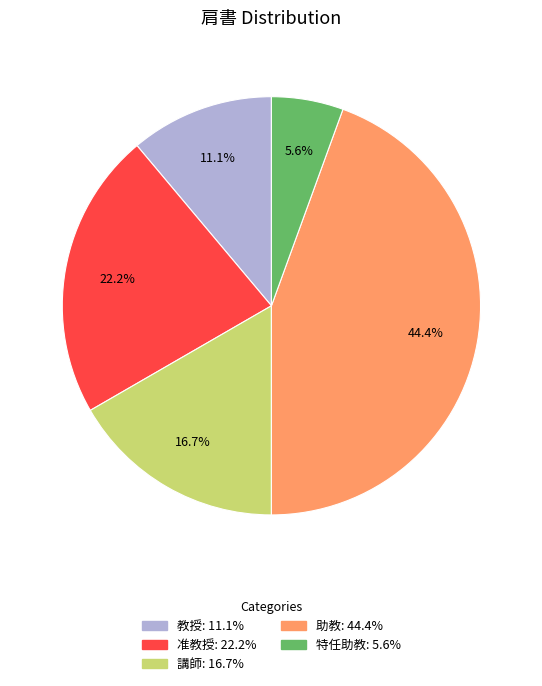

Is there a majority slice in this chart?

No